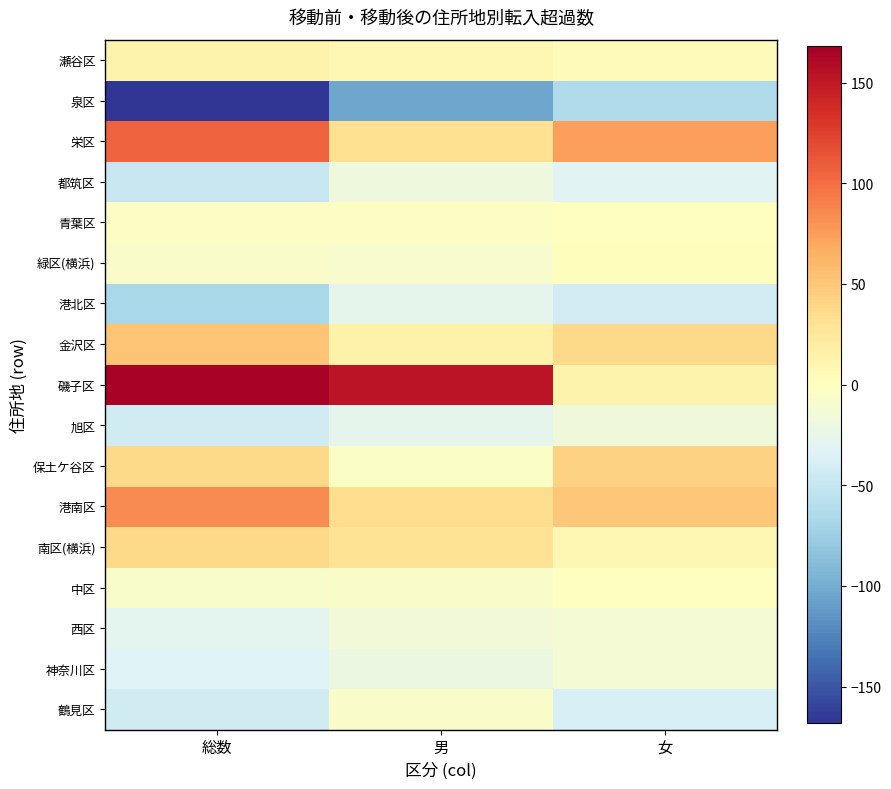

At how many categories does at least one series exceed 75?

2